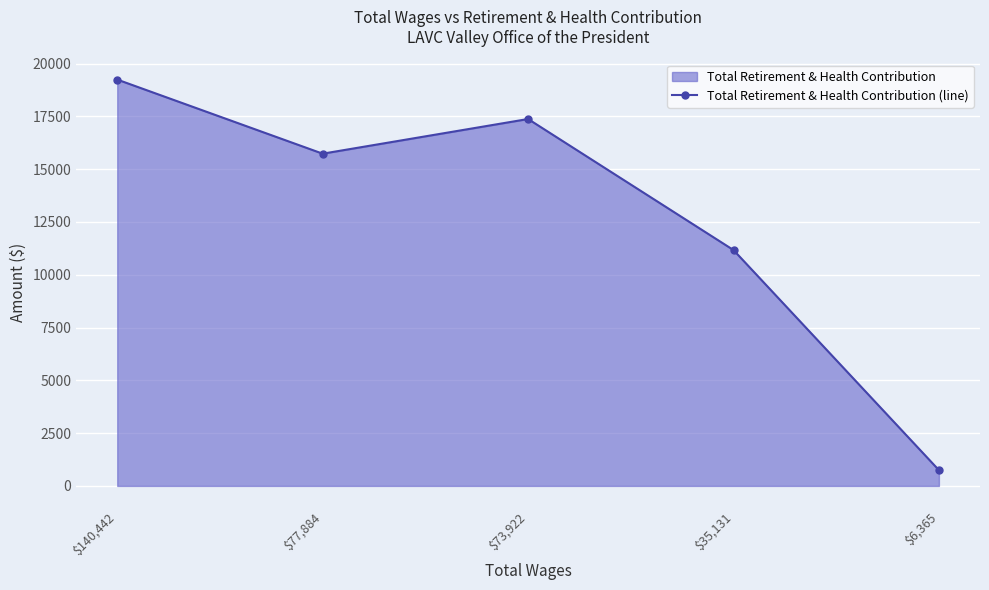

What is the change in value from $140,442 to $73,922?

-1867